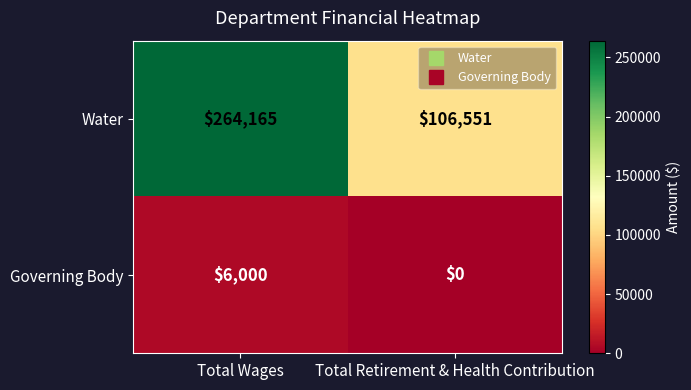

Rank the series at Total Wages from highest to lowest value.

Water, Governing Body